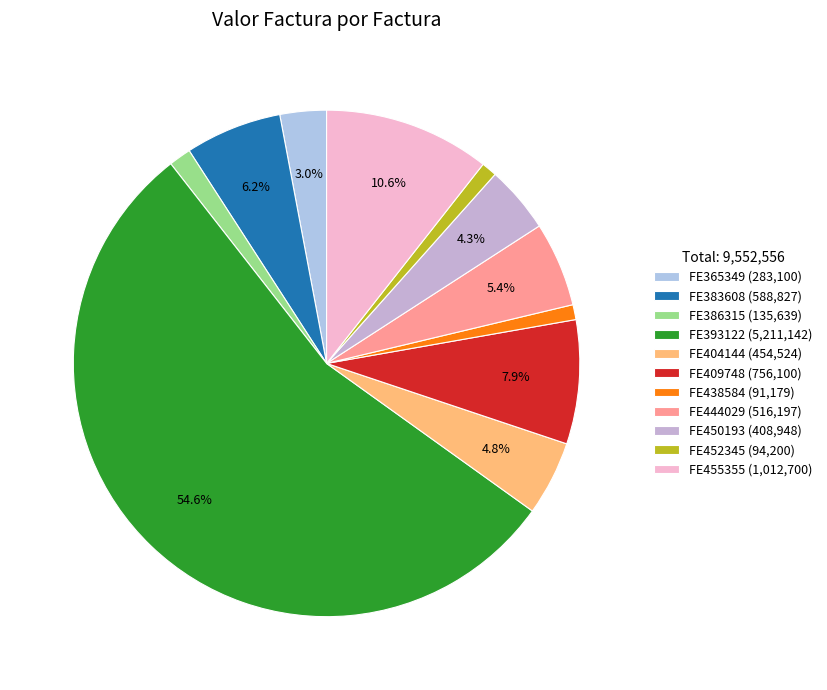

How many segments does this pie chart have?

11